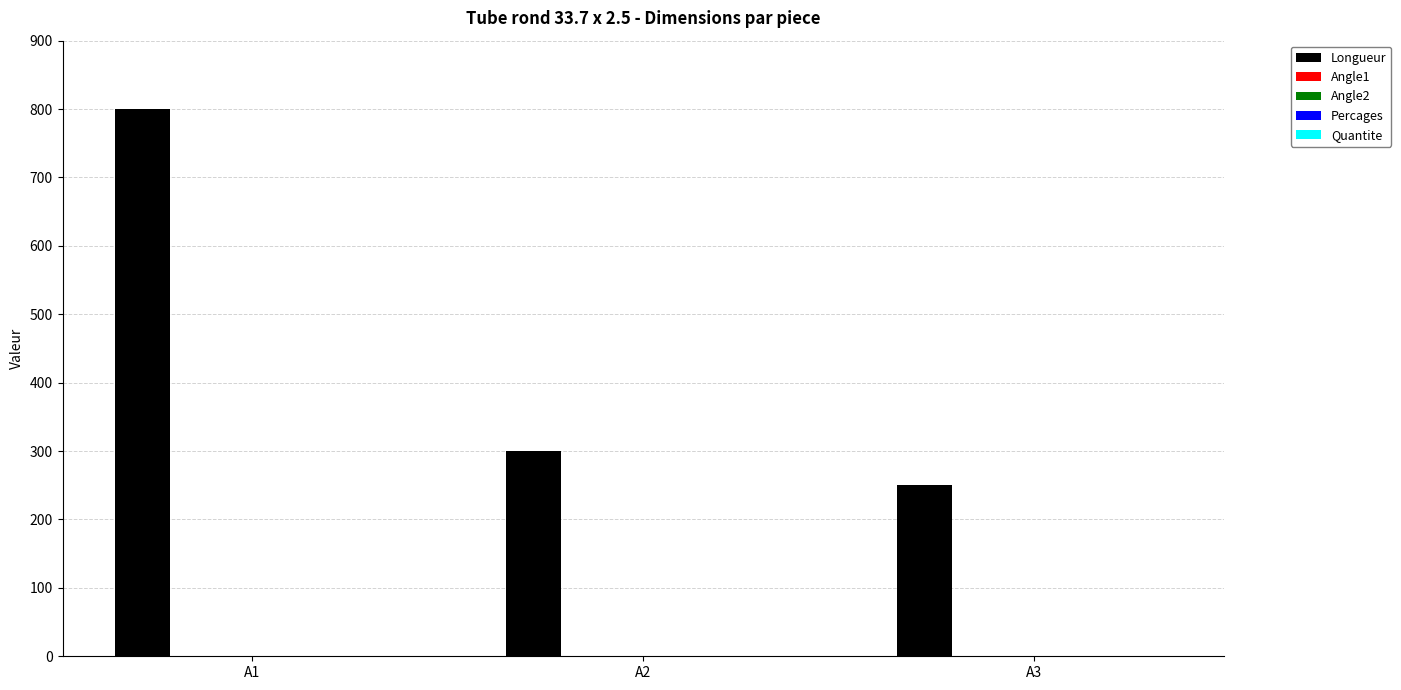

Does the chart contain stacked bars?

No